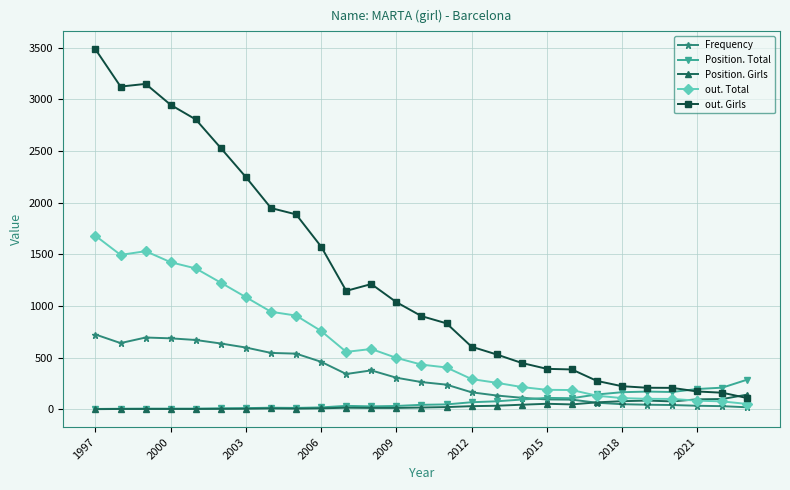

True or false: Position. Girls has more than 0 points higher than both neighbors.

True